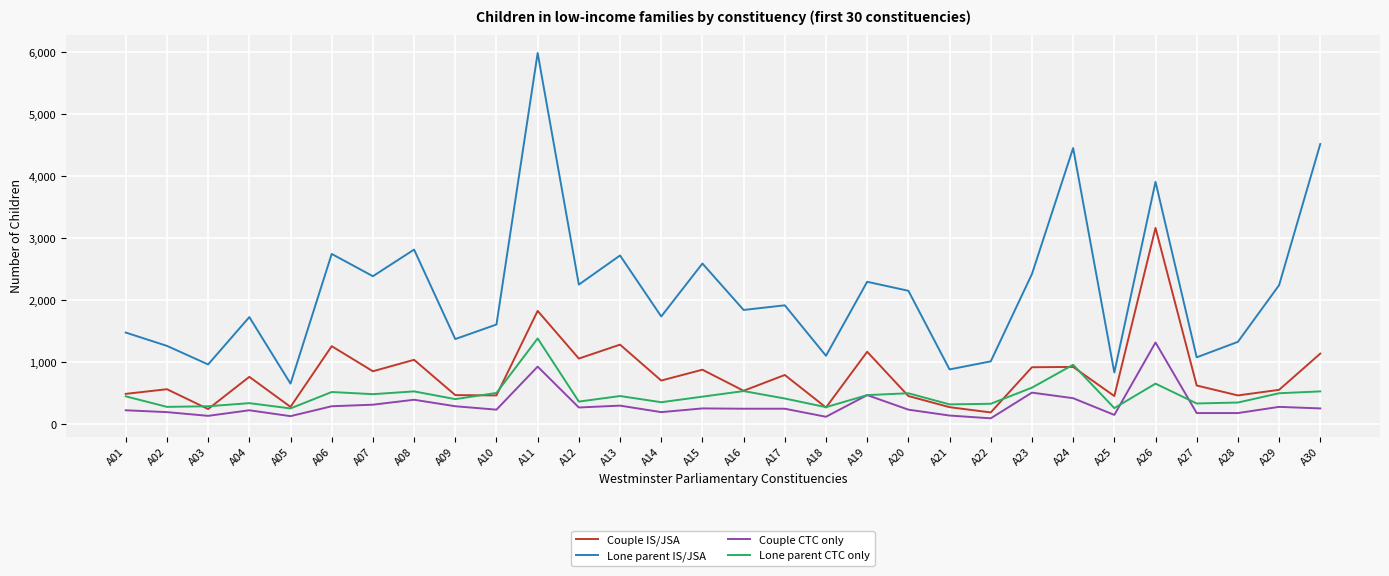

What is the total value across all series at A21?

1600